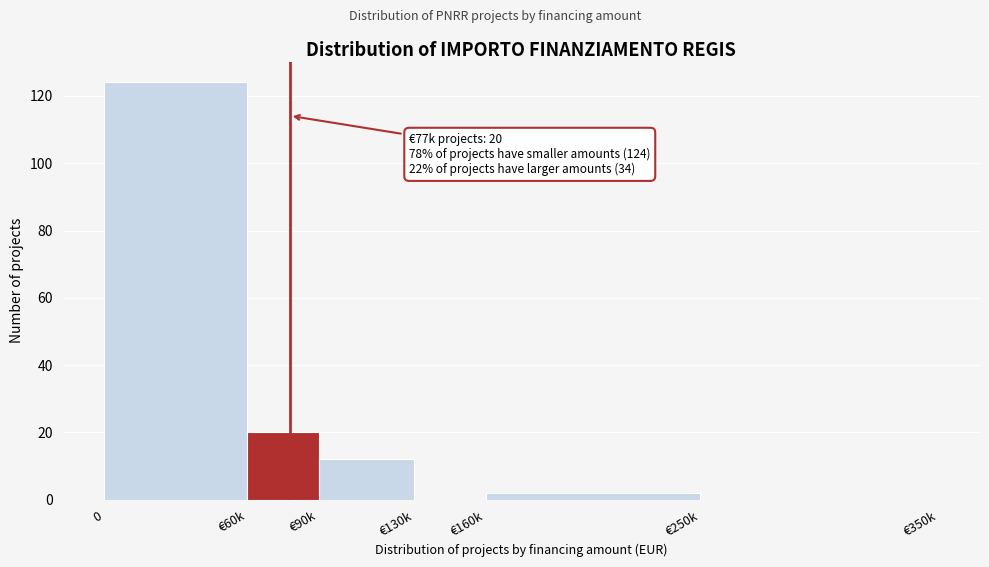

Reading left to right, transcribe all the data shown in this chart.

0=124	€60k=20	€90k=12	€130k=0	€160k=2	€250k=0